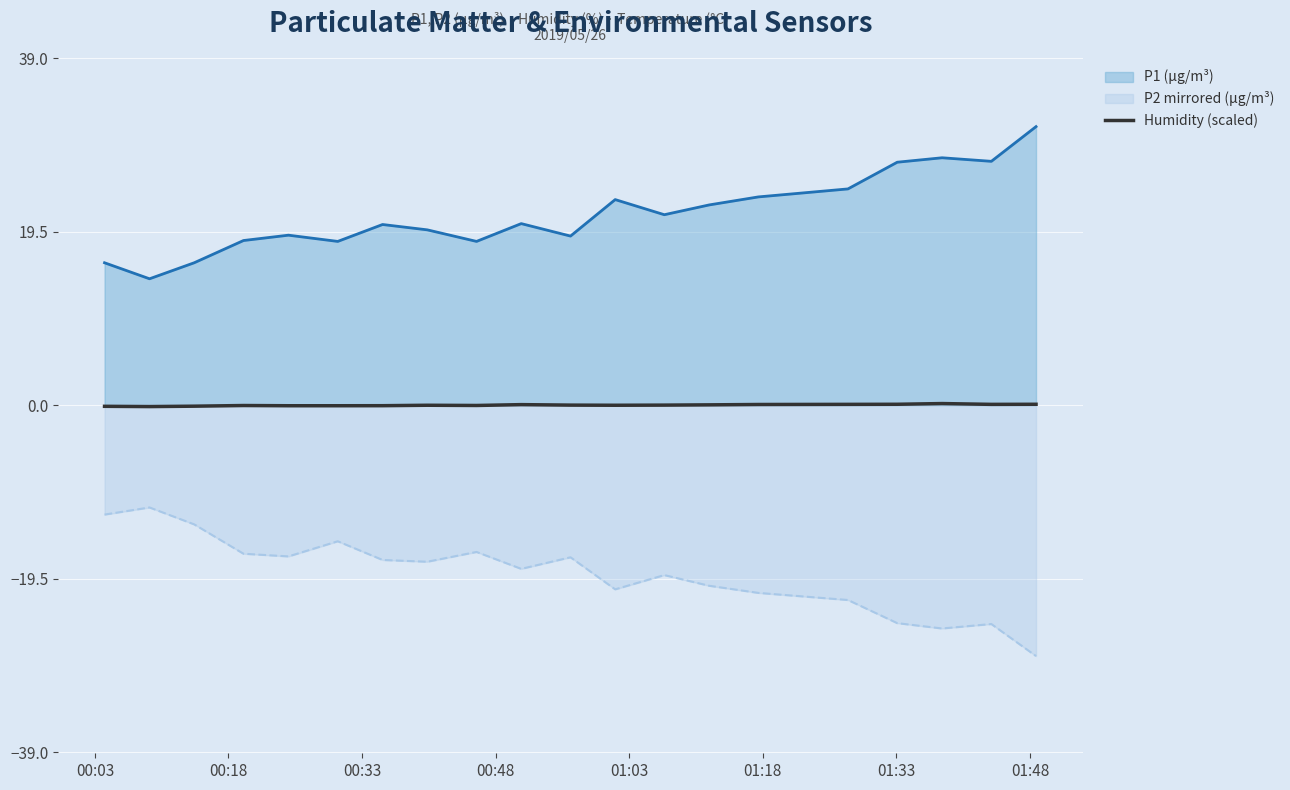

True or false: P2 mirrored (µg/m³) has more than 0 interior local peaks.

True